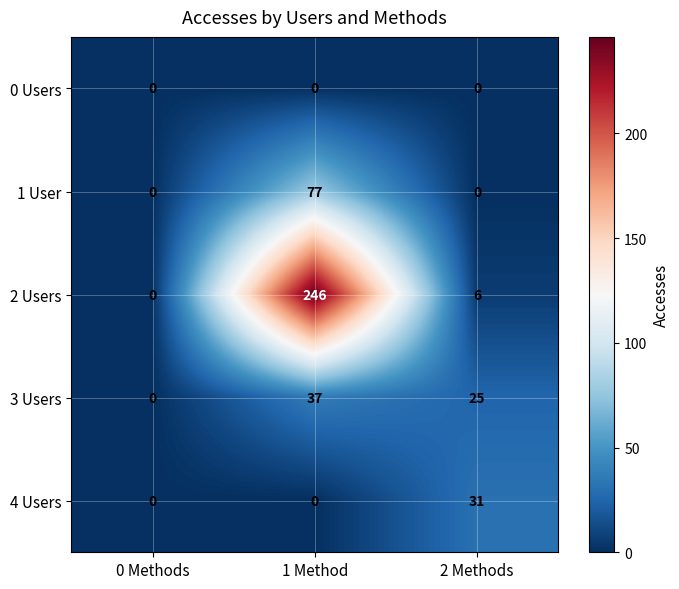

Which series has the widest spread of values?

2 Users